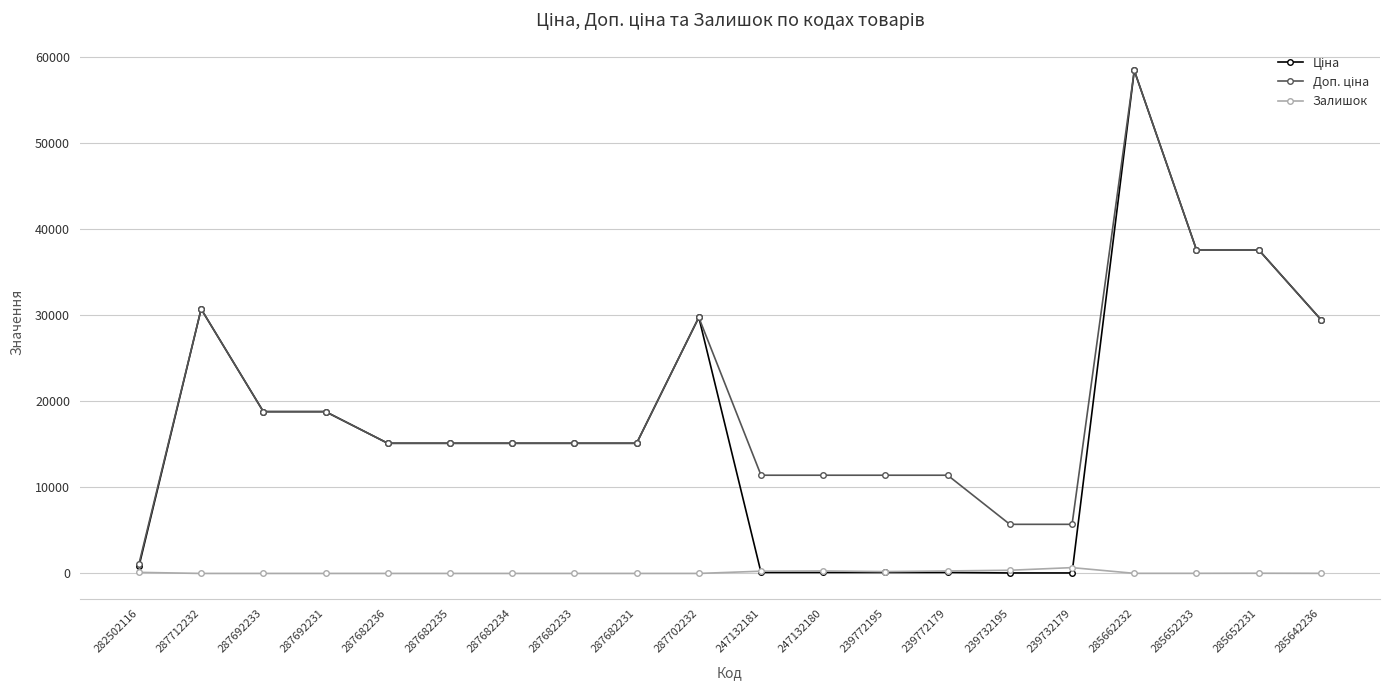

What is the difference between the maximum and second lowest values in the Залишок series?

676.0